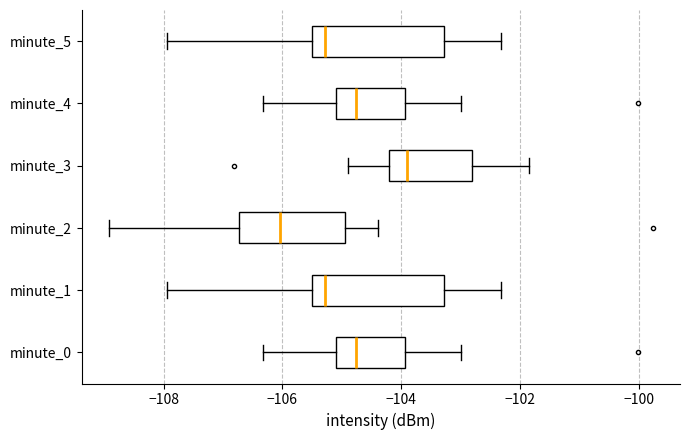

Reading bottom to top, read every box against the x-axis: the position of its median line, the range the box covers, and the ends of its whiskers. The values are not printed on the chart, so give them approximately, as read against the axis.

minute_0: median -104.8, box -105.0 to -104.0, whiskers -106.4 to -103.0
minute_1: median -105.2, box -105.6 to -103.2, whiskers -108.0 to -102.4
minute_2: median -106.0, box -106.8 to -105.0, whiskers -109.0 to -104.4
minute_3: median -103.8, box -104.2 to -102.8, whiskers -104.8 to -101.8
minute_4: median -104.8, box -105.0 to -104.0, whiskers -106.4 to -103.0
minute_5: median -105.2, box -105.6 to -103.2, whiskers -108.0 to -102.4